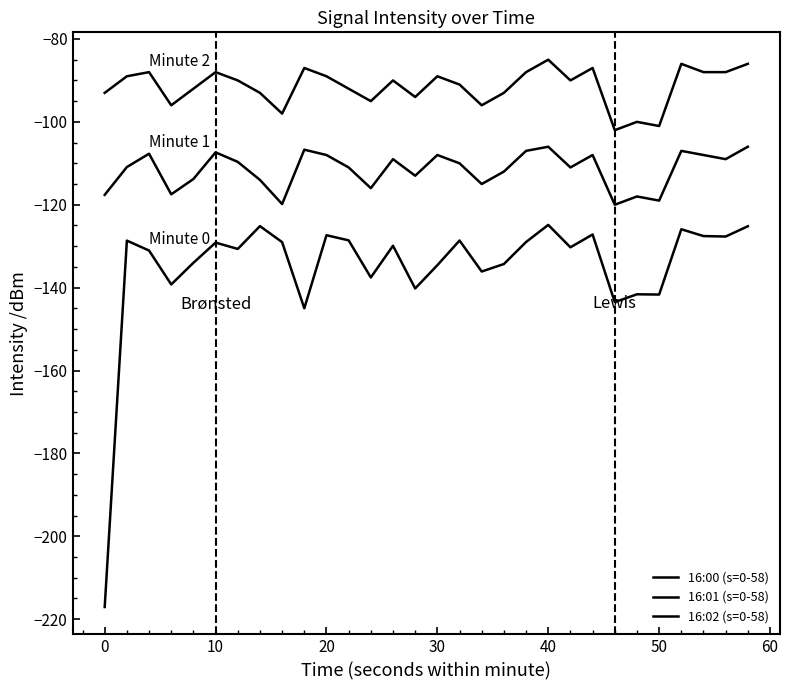

What is the value of the 16:01 (s=0-58) point at the 15th from the left?

-113.0